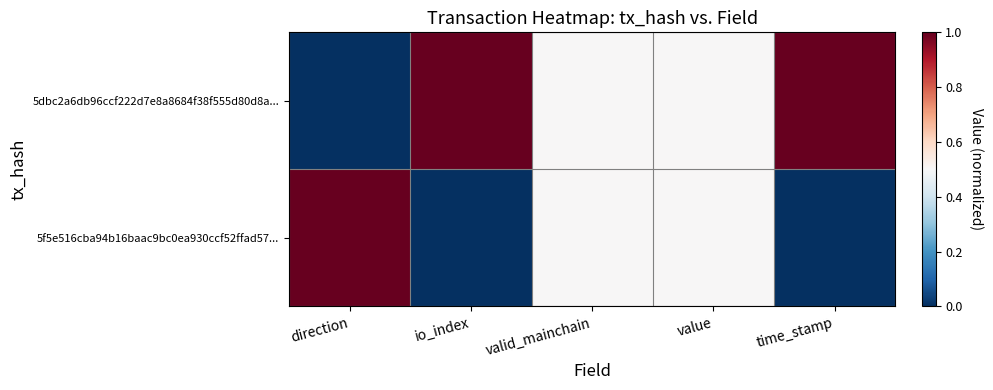

Which series has the widest spread of values?

5dbc2a6db96ccf222d7e8a8684f38f555d80d8a...